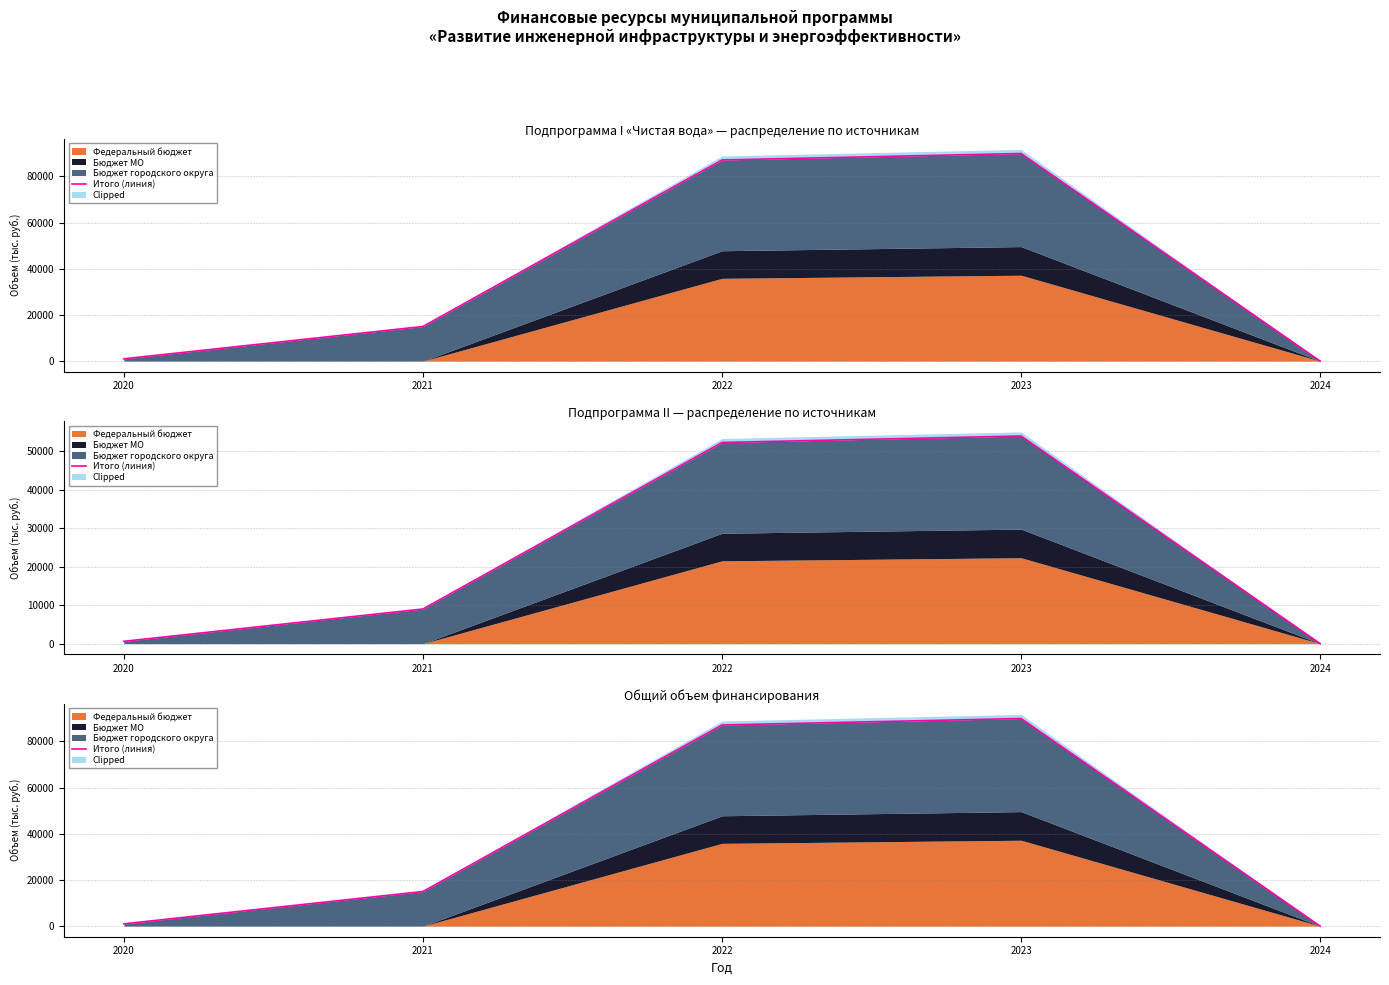

How many interior local peaks (higher than both neighbors) does the data have?

1